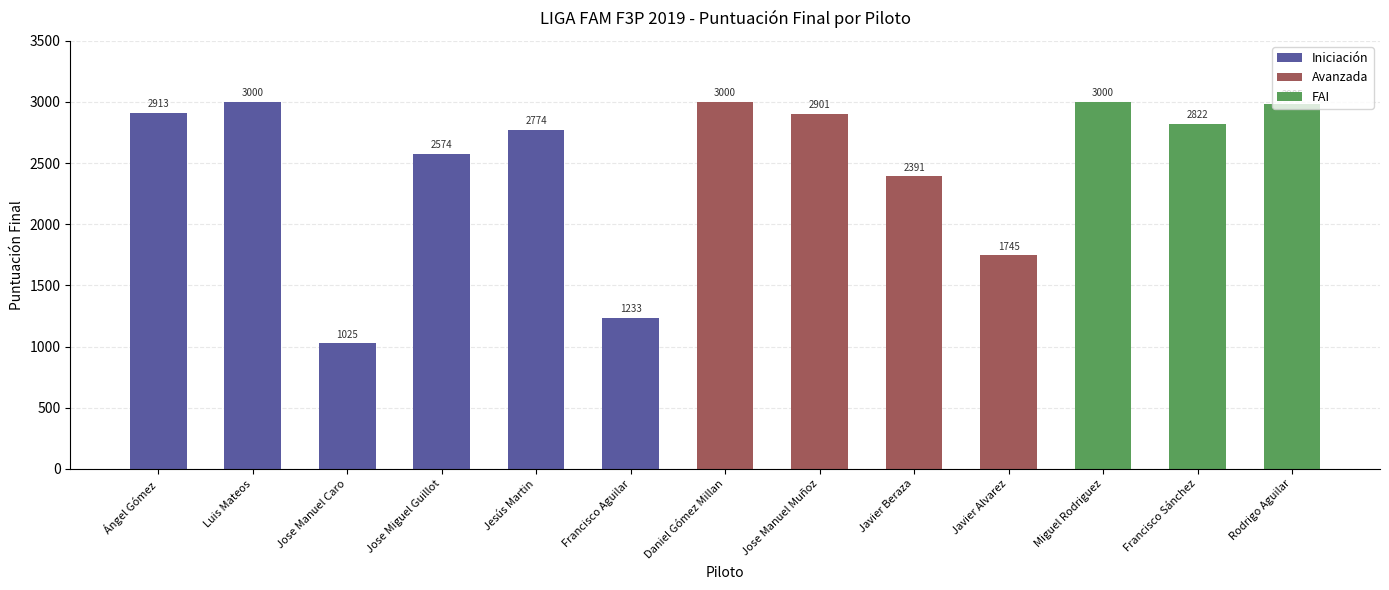

What is the sum of all values?

32363.0